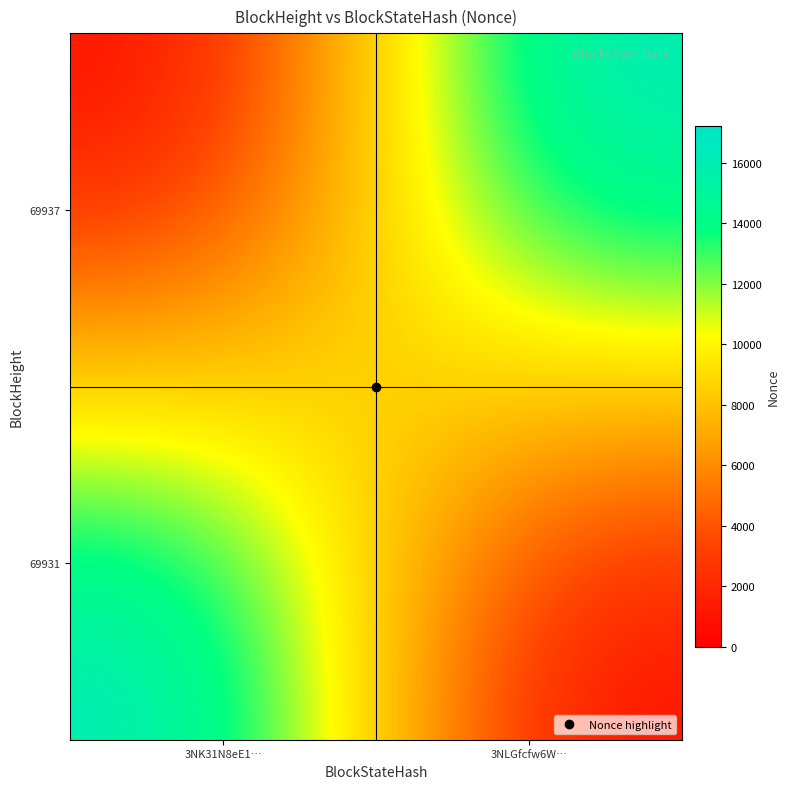

Which has a higher value, 3NLGfcfw6W… or 3NK31N8eE1…?

3NLGfcfw6W…